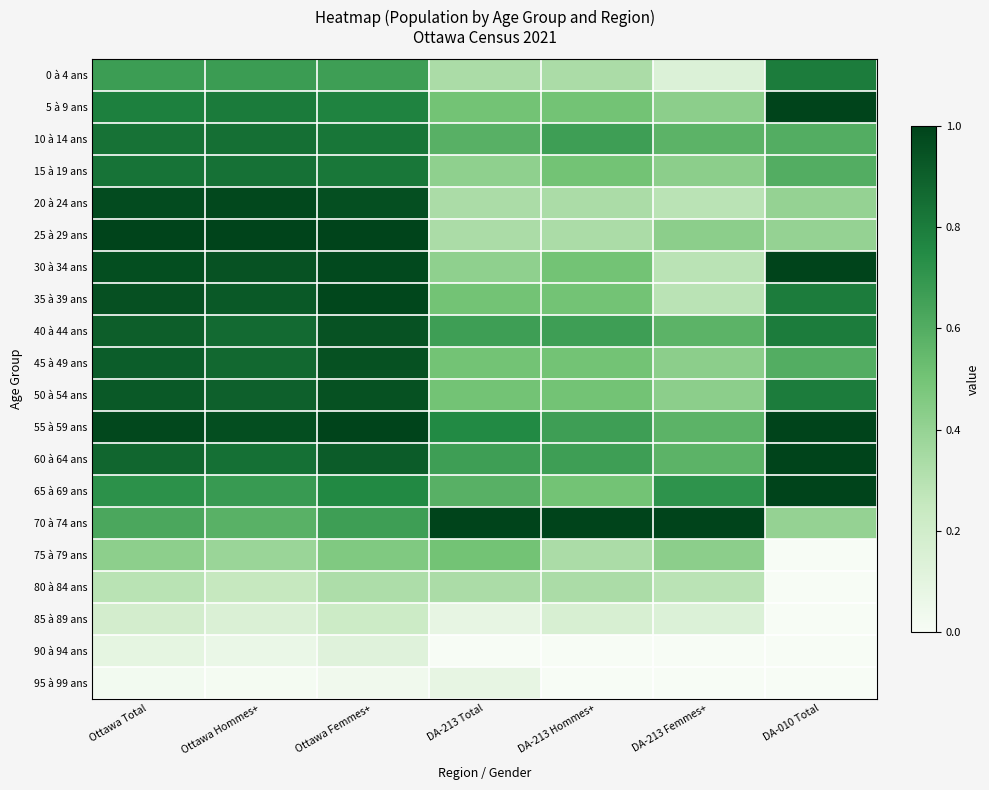

Which category has the lowest value across all series?

DA-010 Total